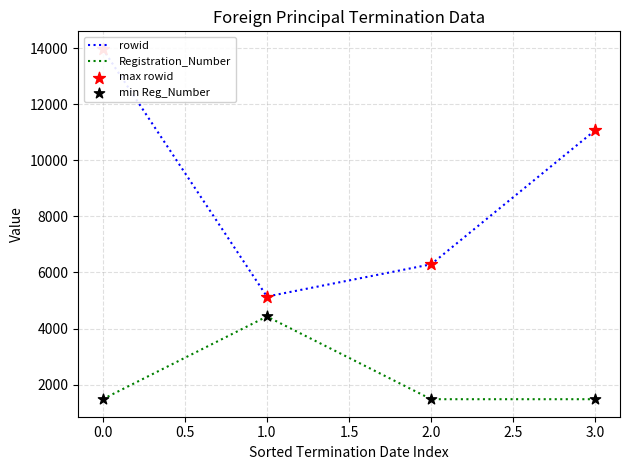

The value of Registration_Number at 2.0 is 2415. True or false?

False